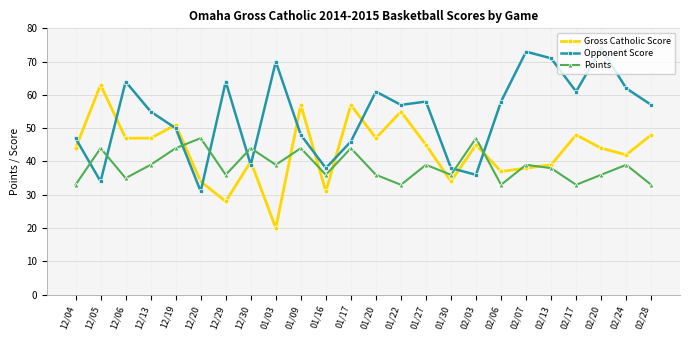

What is the difference between the Points values at 02/03 and 02/13?

9